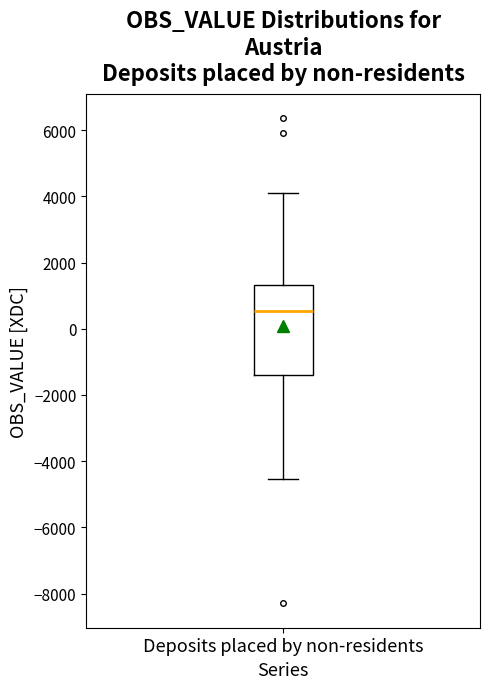

Transcribe this box plot: give where the median line is, the range the box spans, and where the two whiskers end, as read against the y-axis. The values are not printed on the chart, so give them approximately, as read against the axis.

median 600, box -1400 to 1400, whiskers -4600 to 4200